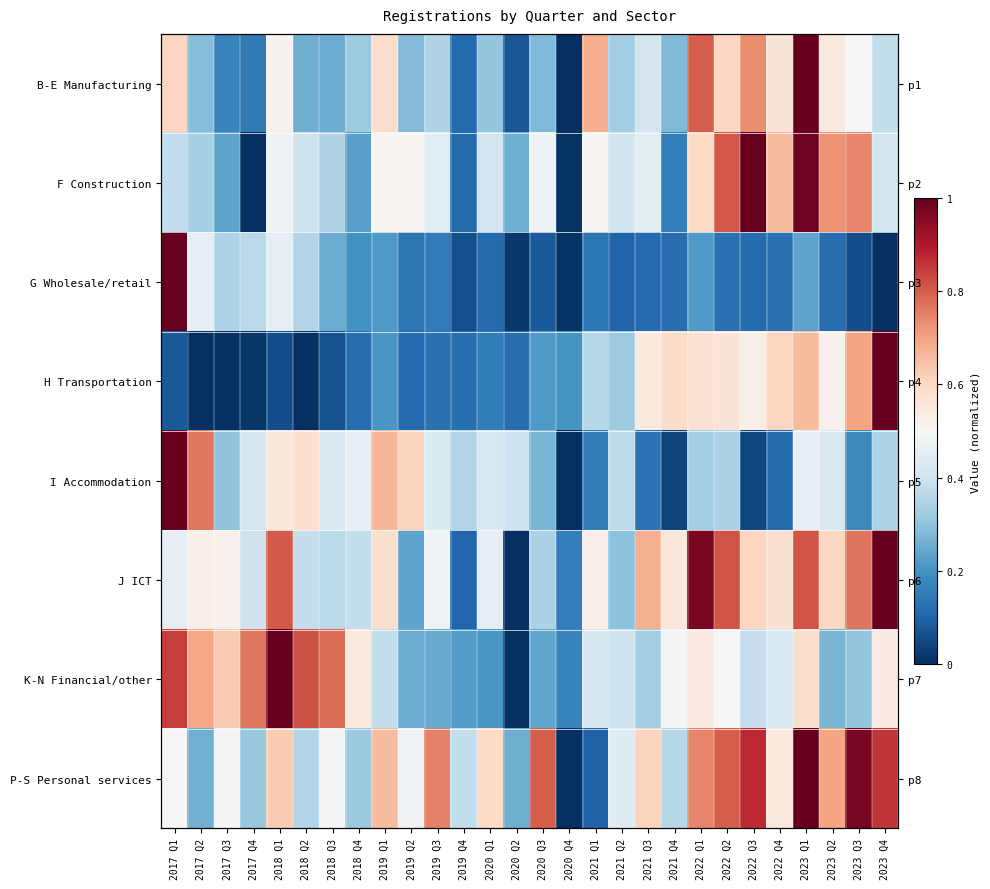

Rank the categories by B-E Manufacturing value from highest to lowest.

2023 Q1, 2022 Q1, 2022 Q3, 2021 Q1, 2017 Q1, 2022 Q2, 2019 Q1, 2022 Q4, 2023 Q2, 2018 Q1, 2023 Q3, 2021 Q3, 2023 Q4, 2019 Q3, 2021 Q2, 2018 Q4, 2020 Q1, 2017 Q2, 2019 Q2, 2020 Q3, 2021 Q4, 2018 Q2, 2018 Q3, 2017 Q3, 2017 Q4, 2019 Q4, 2020 Q2, 2020 Q4